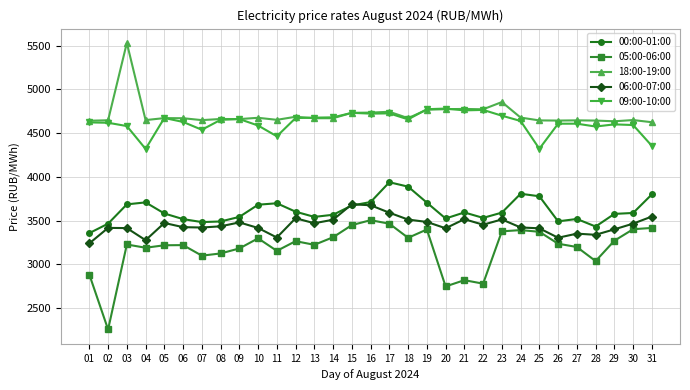

What value does the 09:00-10:00 series have at 07?

4538.4